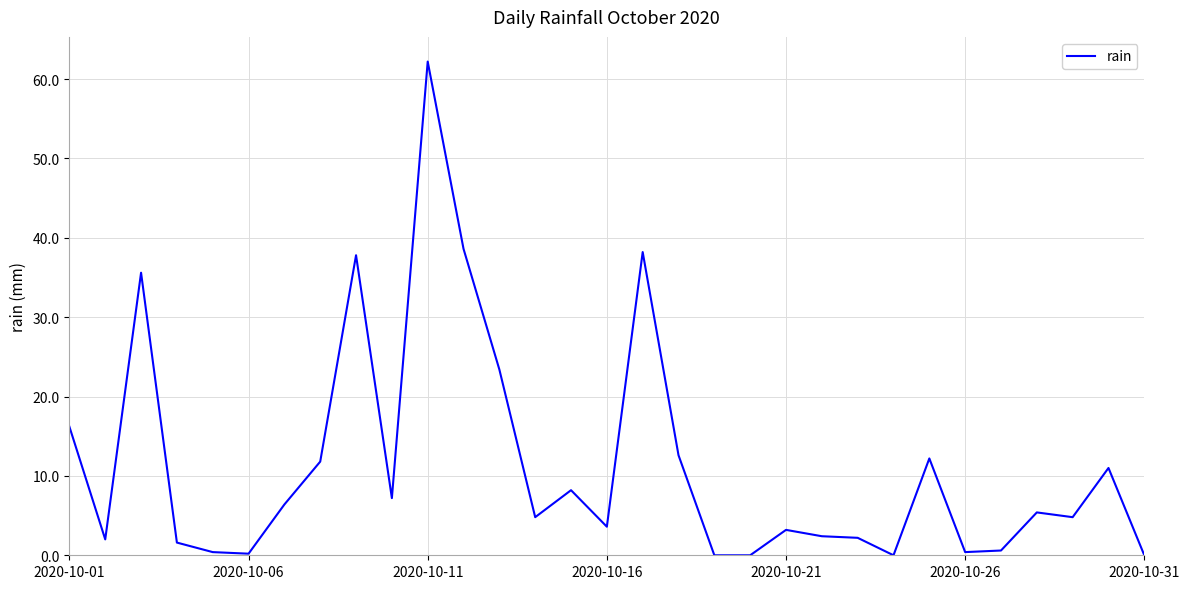

What is the difference between the maximum and minimum values?

62.2